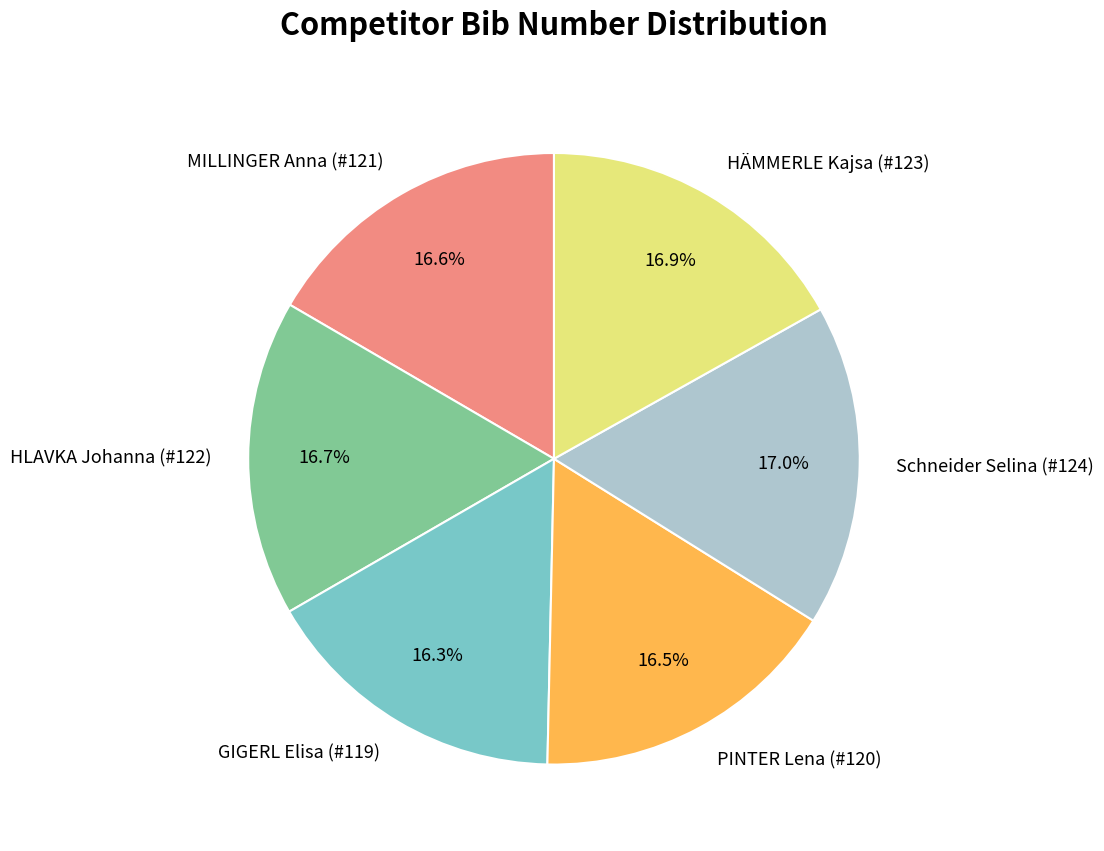

Is PINTER Lena (#120) the majority of the pie?

No